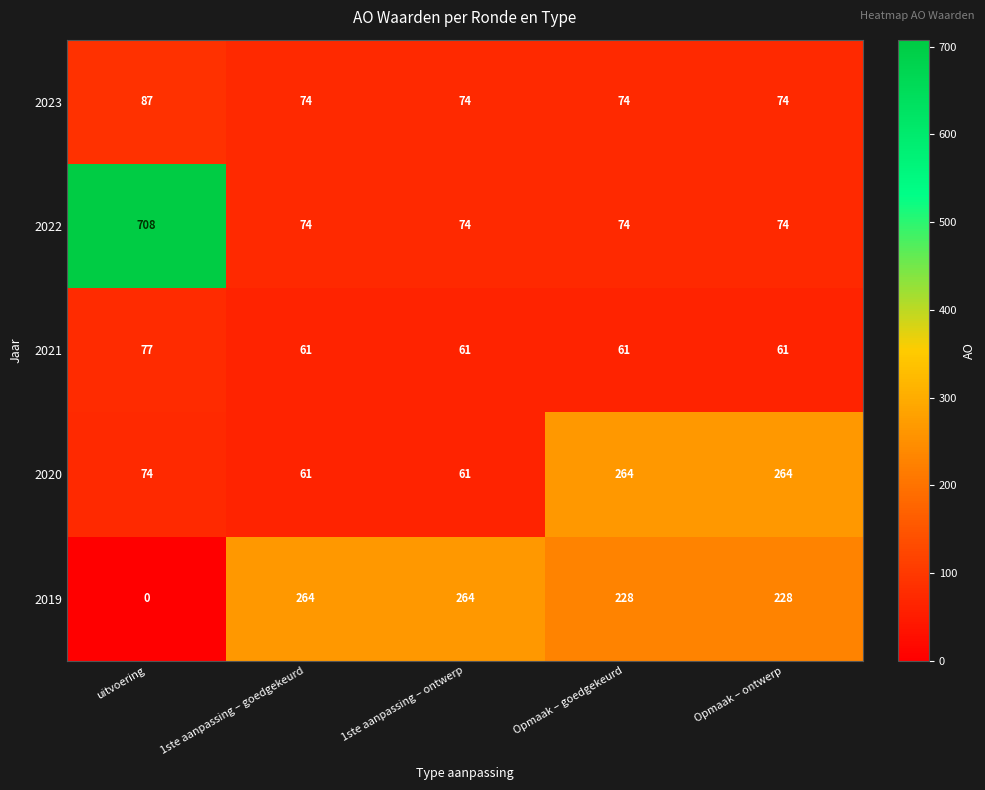

What is the lowest value of the 2022 series?

74